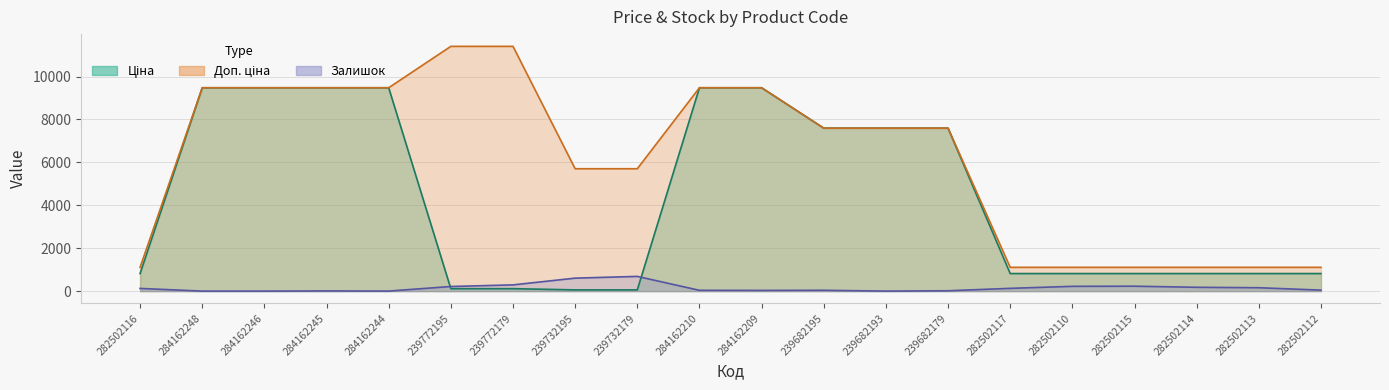

How many values in Залишок are above zero?

17